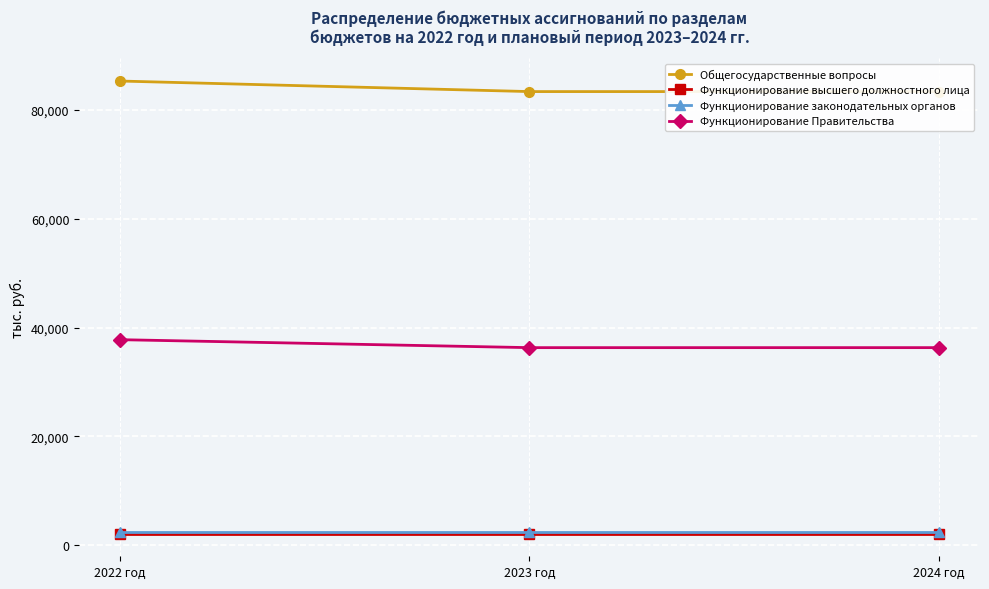

What is the minimum value for Функционирование законодательных органов?

2405.3